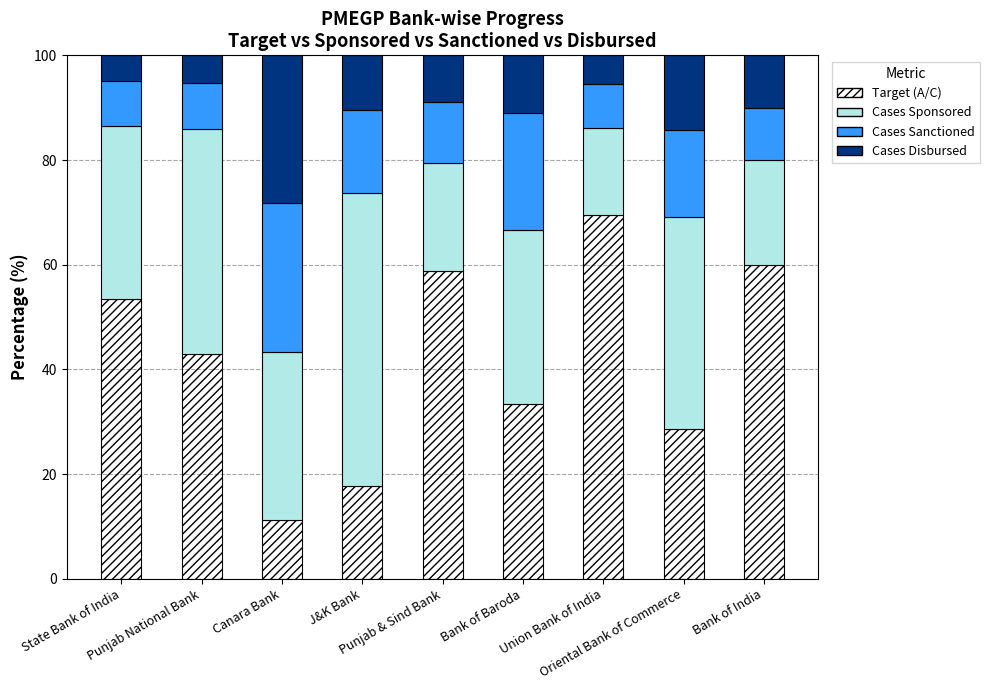

Does the chart contain any negative values?

No